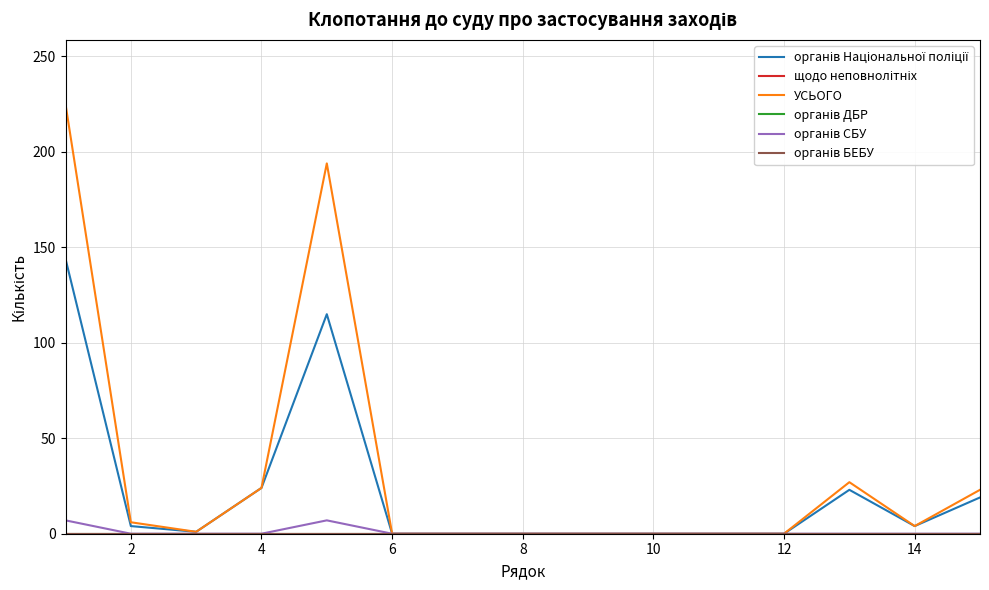

True or false: щодо неповнолітніх and УСЬОГО intersect in this chart.

False